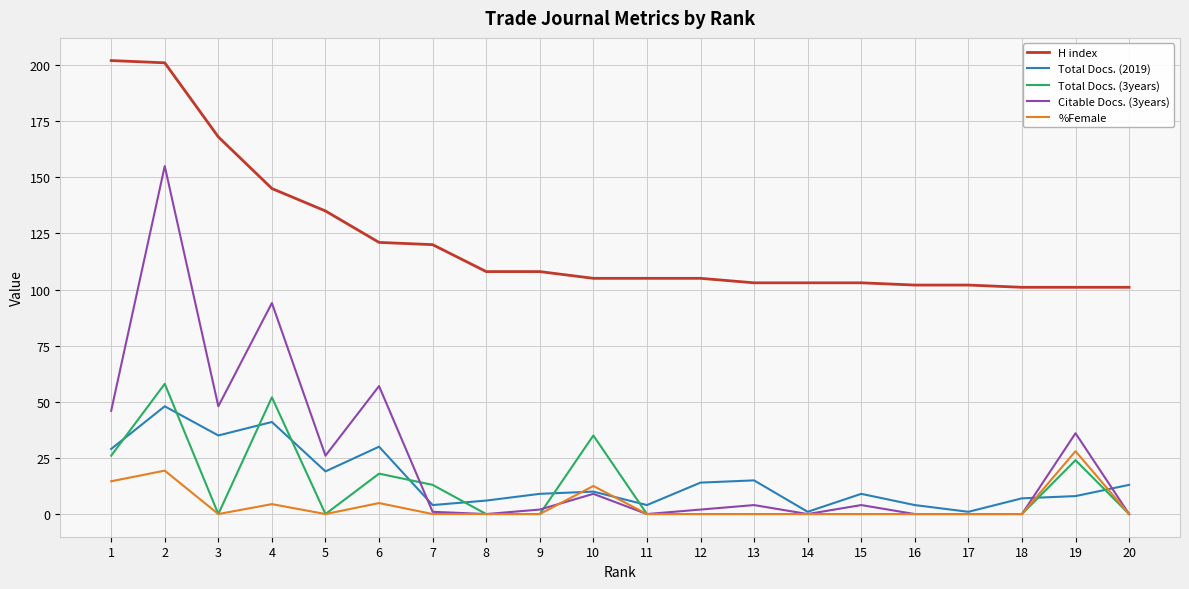

What is the difference between the highest and lowest values at 19?

93.0